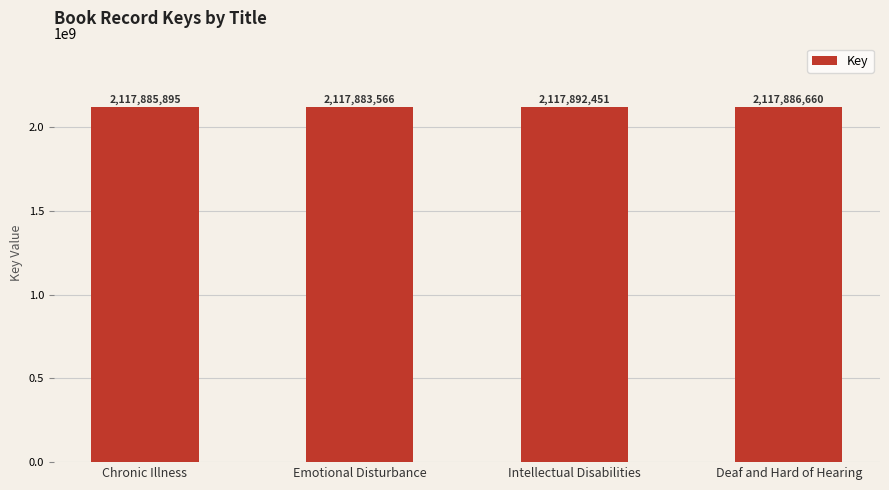

How many distinct data groups are displayed?

1